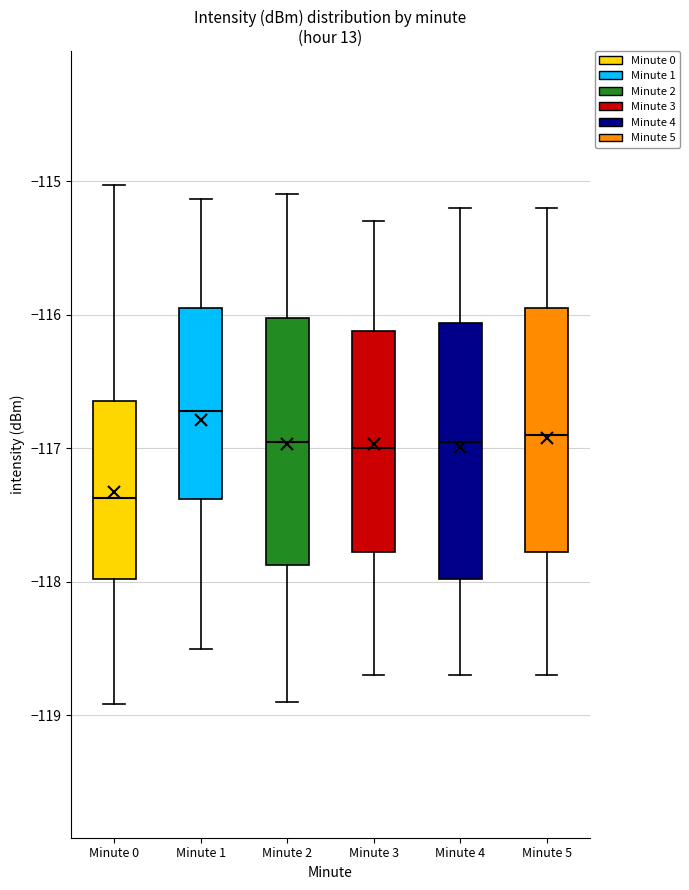

Reading left to right, transcribe this box plot: for each box, give where its median line is, the range the box spans, and where its two whiskers end, as read against the y-axis. The values are not printed on the chart, so give them approximately, as read against the axis.

Minute 0: median -117.4, box -118.0 to -116.6, whiskers -118.9 to -115.0
Minute 1: median -116.7, box -117.4 to -115.9, whiskers -118.5 to -115.1
Minute 2: median -116.9, box -117.9 to -116.0, whiskers -118.9 to -115.1
Minute 3: median -117.0, box -117.8 to -116.1, whiskers -118.7 to -115.3
Minute 4: median -116.9, box -118.0 to -116.1, whiskers -118.7 to -115.2
Minute 5: median -116.9, box -117.8 to -115.9, whiskers -118.7 to -115.2